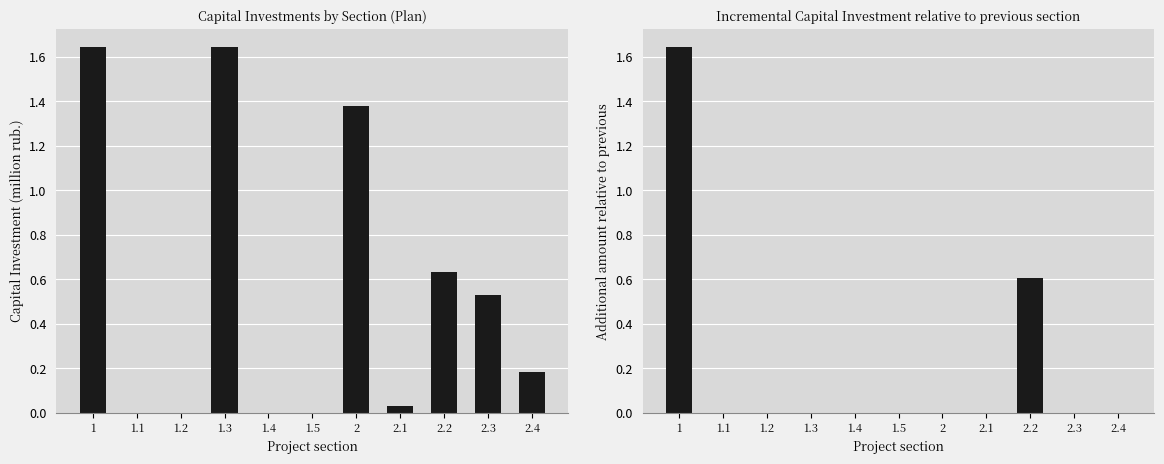

What value does the План series have at 2.4?

0.2